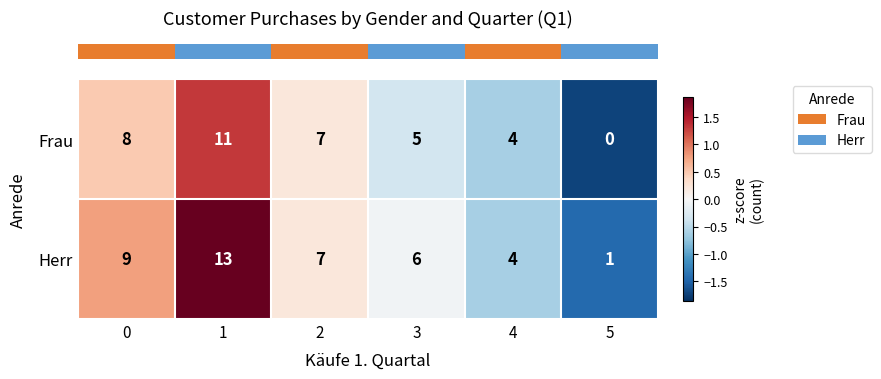

Between 3 and 4, which series saw the biggest shift?

Herr